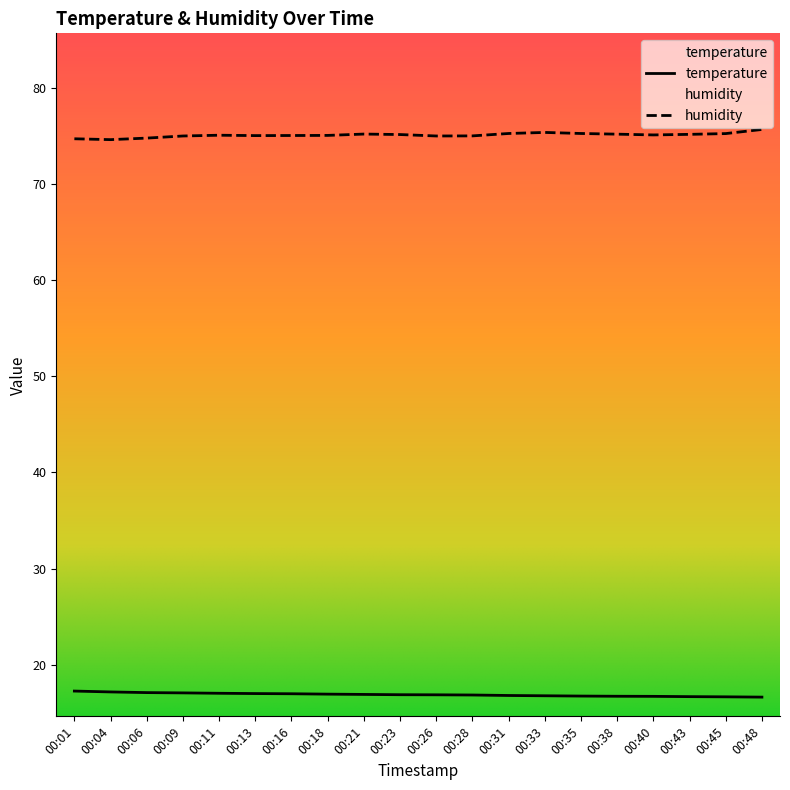

Where is the first local maximum for humidity?

00:11